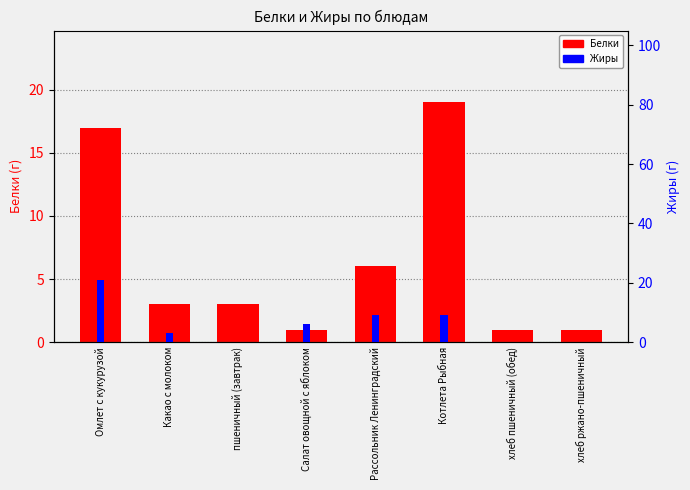

List the series in order of their peak value, lowest first.

Белки, Жиры